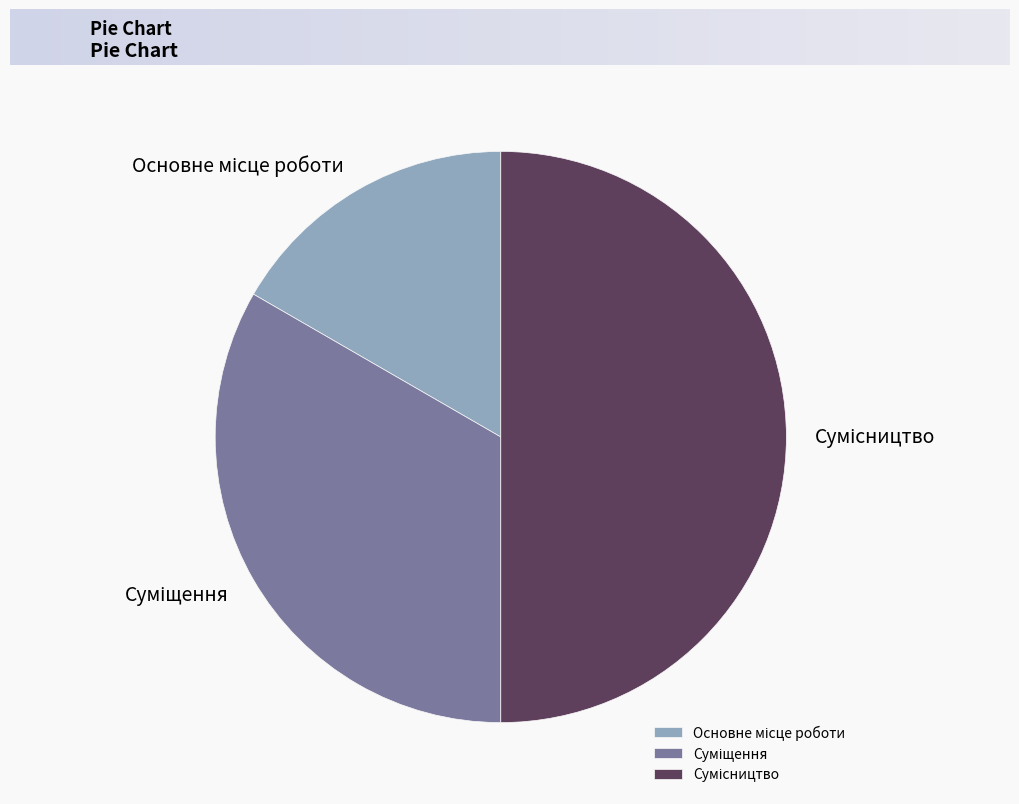

Count the number of slices in the pie.

3